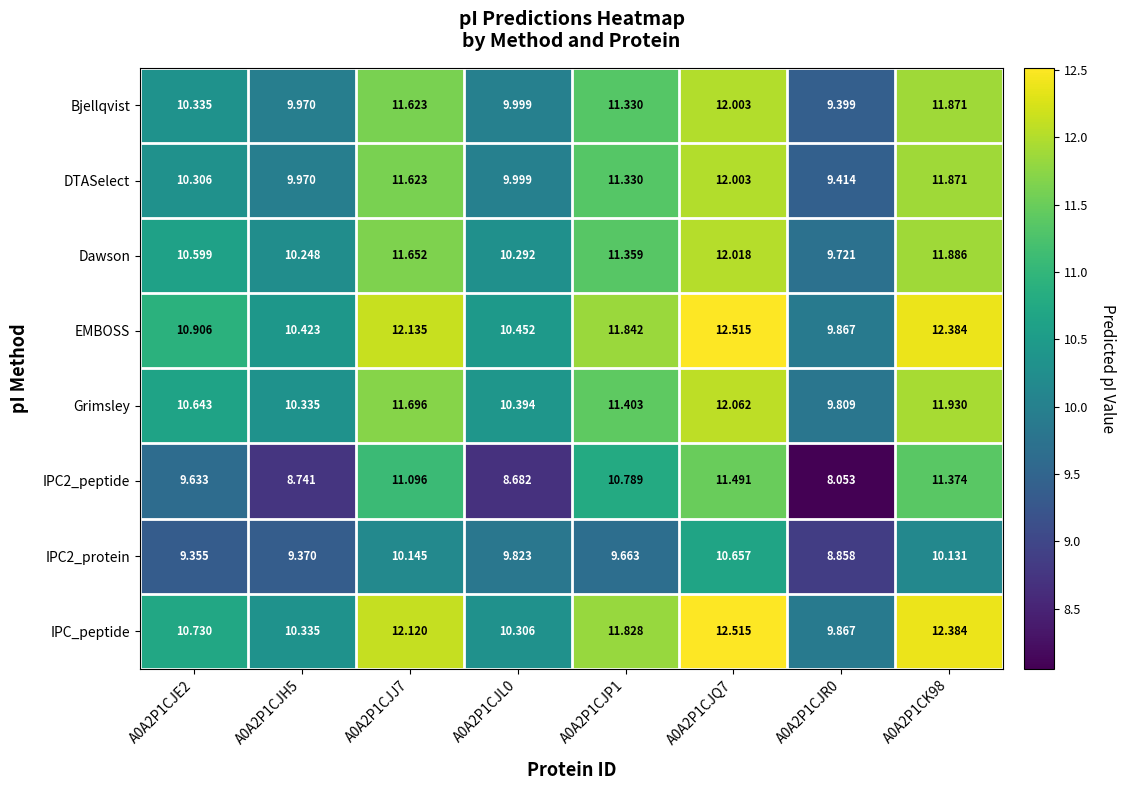

How many categories are shown in the chart?

8